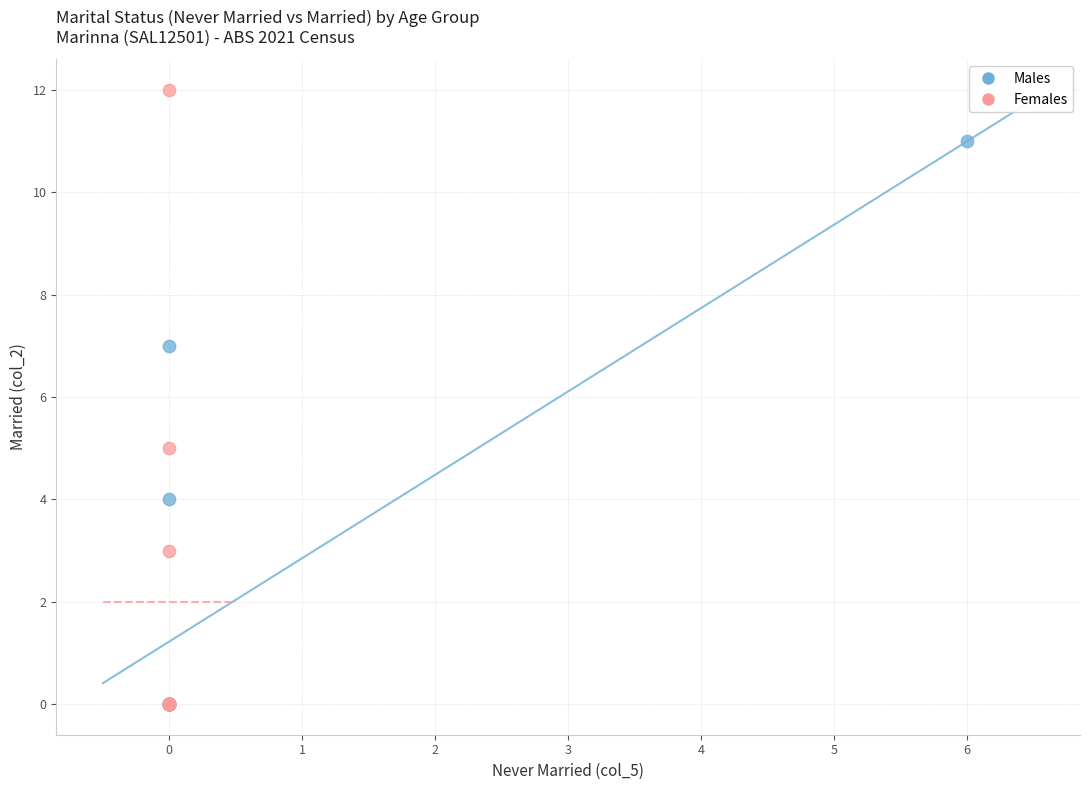

Which series reaches the maximum Y coordinate?

Females